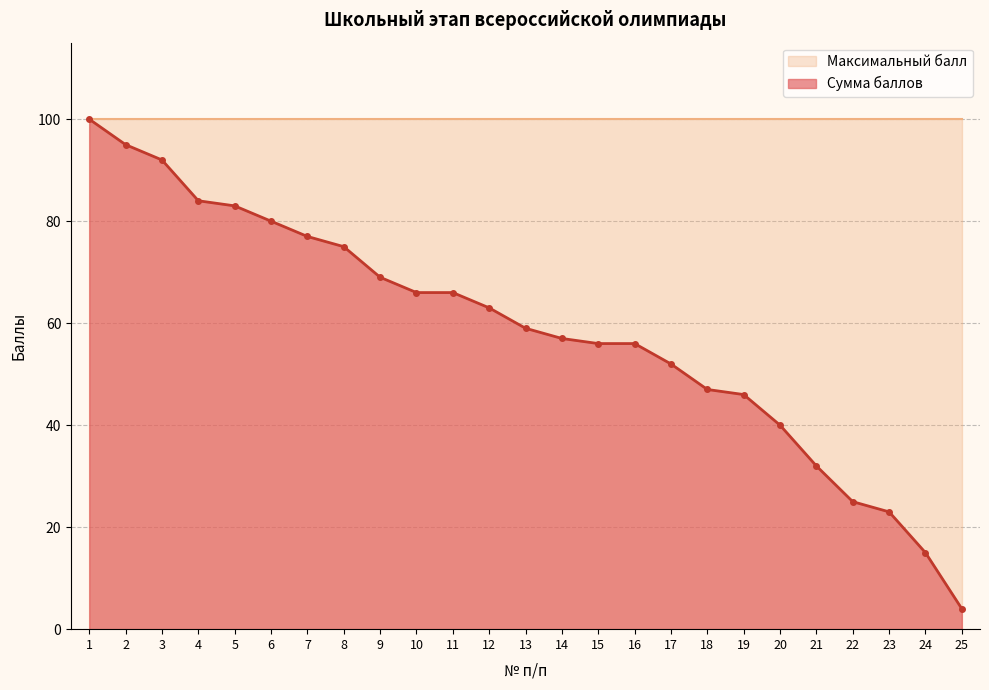

What is the average value?

58